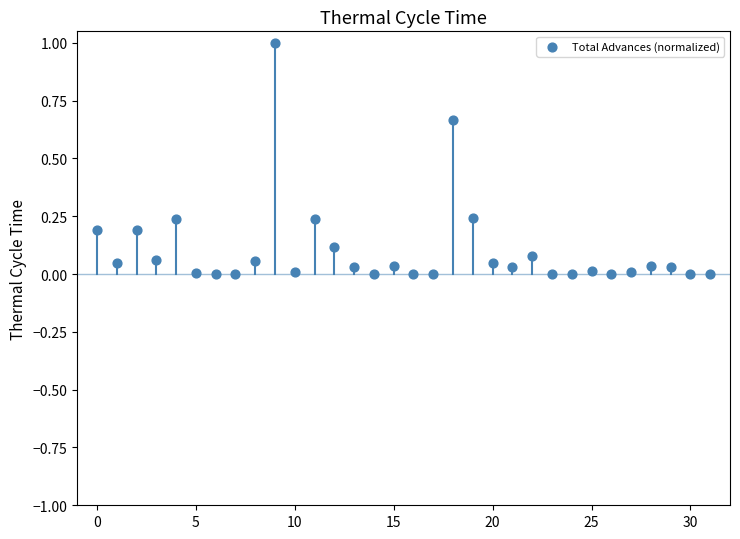

What is the range of Y values (max minus min)?

1.0